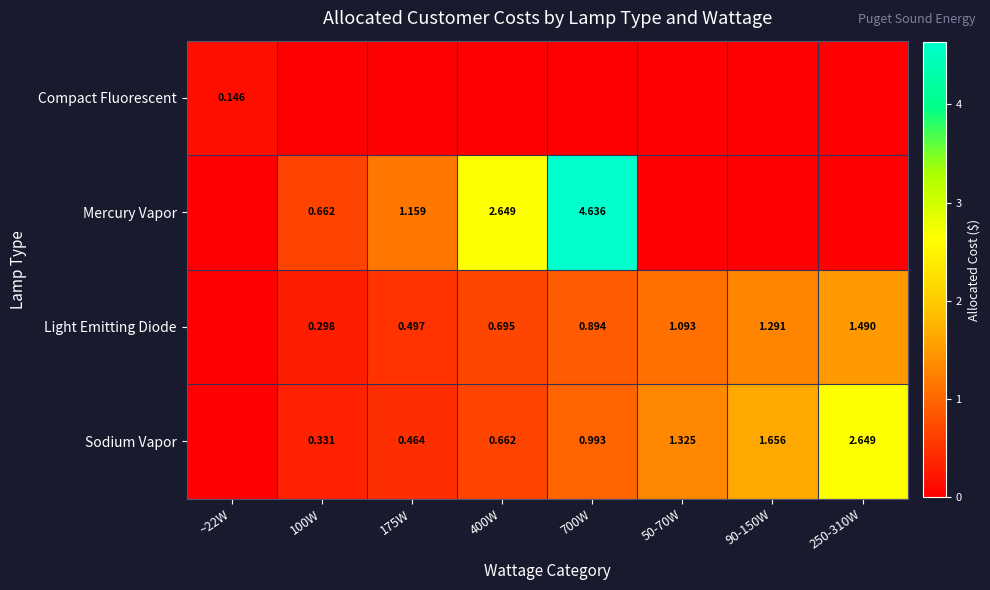

Is it true that Sodium Vapor equals 1.5 at 700W?

False